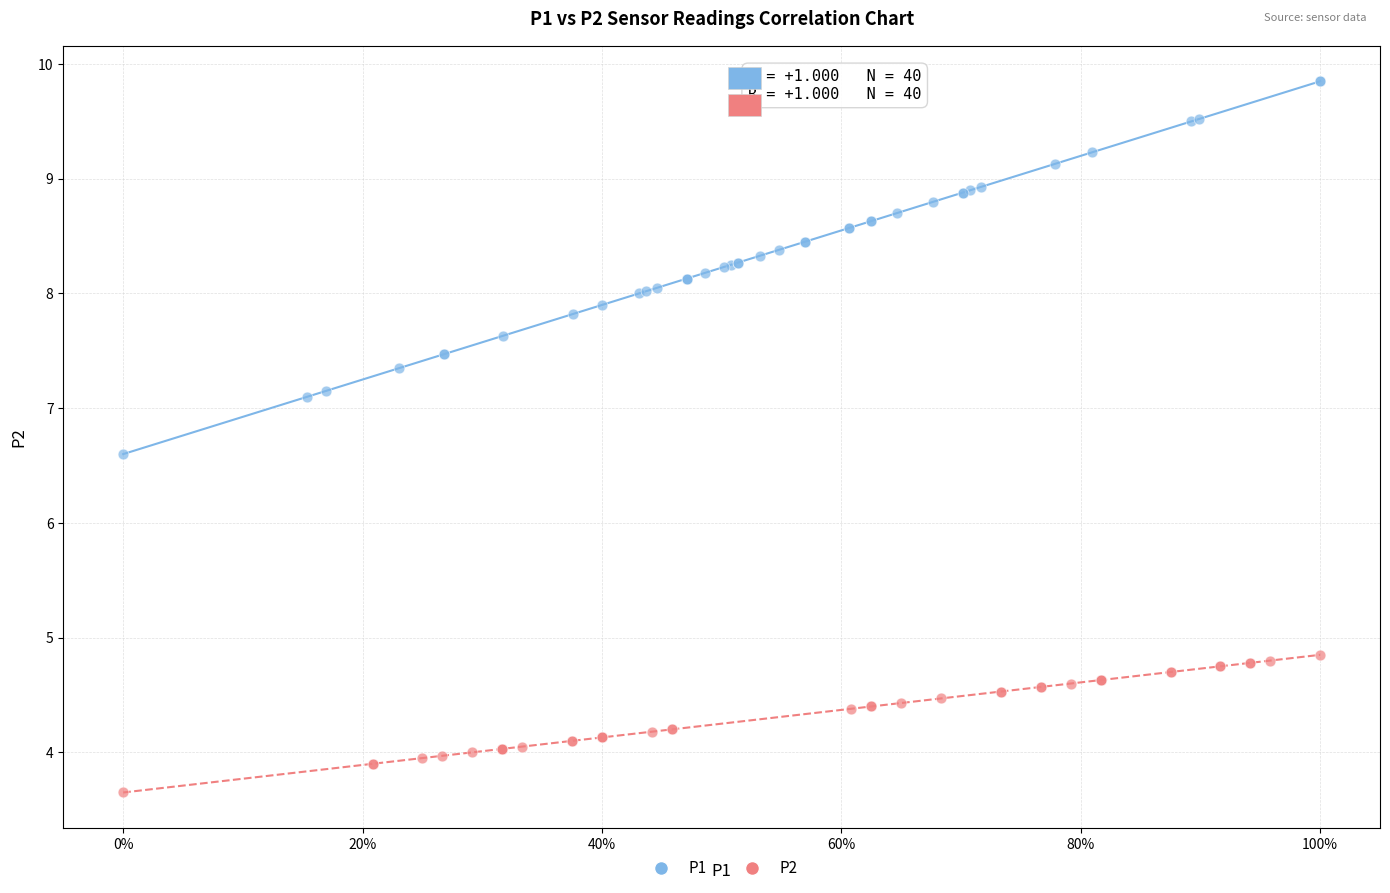

Which series contains the highest Y value?

P1